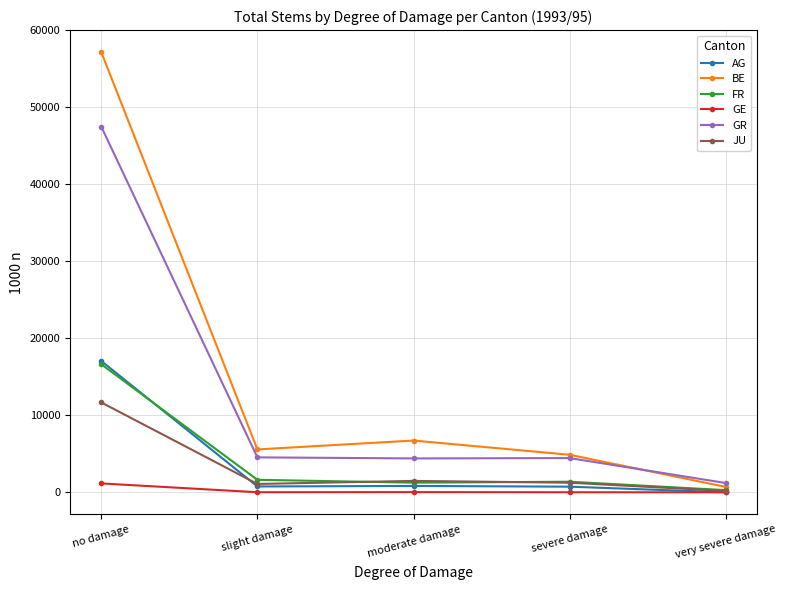

What is the average value of the BE series?

15002